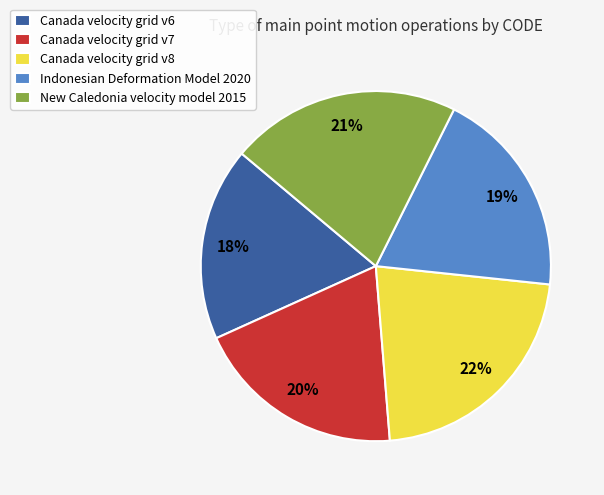

To the nearest percent, what percentage of the pie is Canada velocity grid v8?

22%